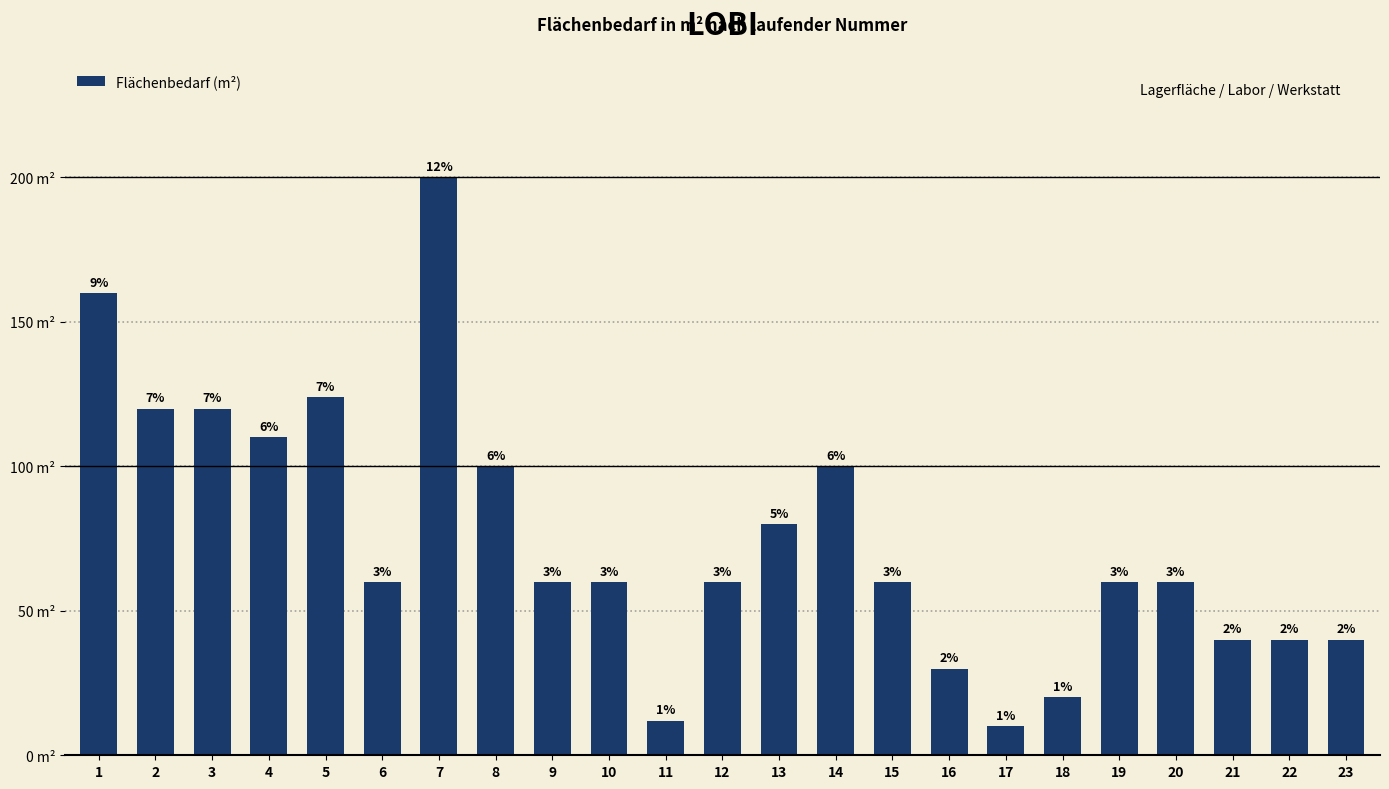

Reading right to left, transcribe all the data shown in this chart.

23=40	22=40	21=40	20=60	19=60	18=20	17=10	16=30	15=60	14=100	13=80	12=60	11=12	10=60	9=60	8=100	7=200	6=60	5=124	4=110	3=120	2=120	1=160